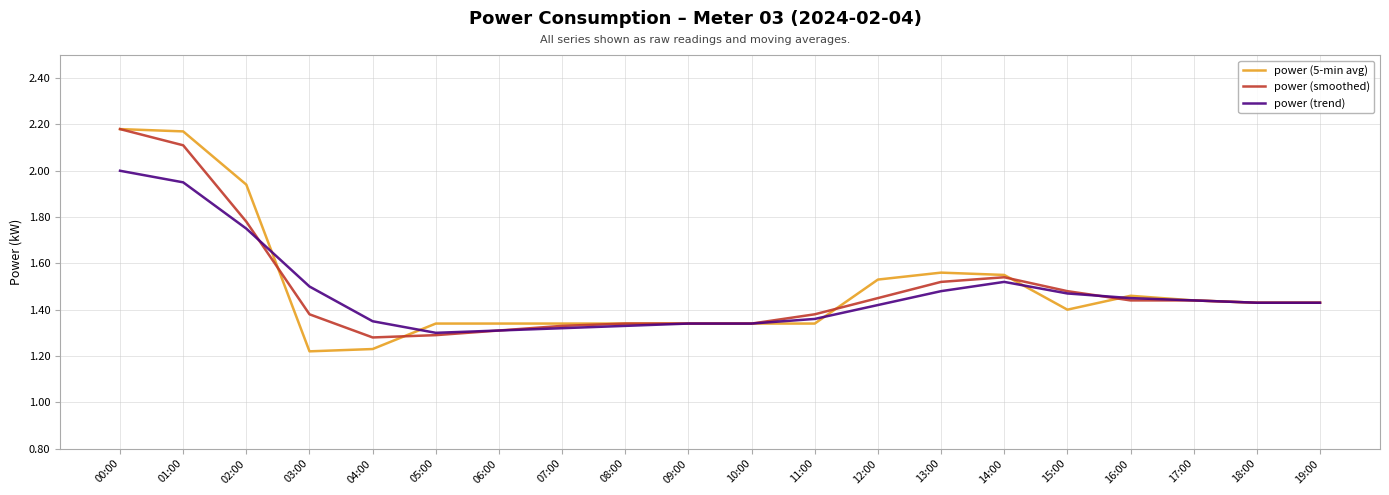

At how many categories does at least one series exceed 1?

20